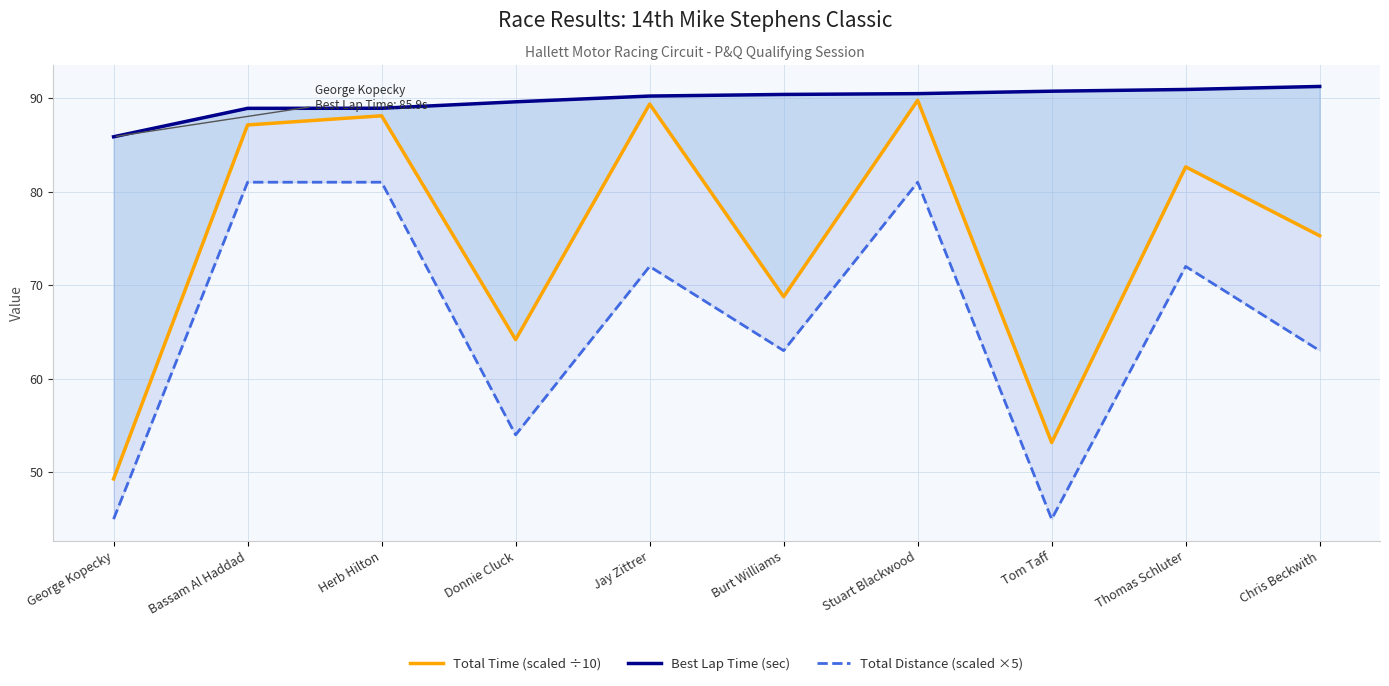

The value of Total Distance (scaled ×5) at Donnie Cluck is 54.0. True or false?

True